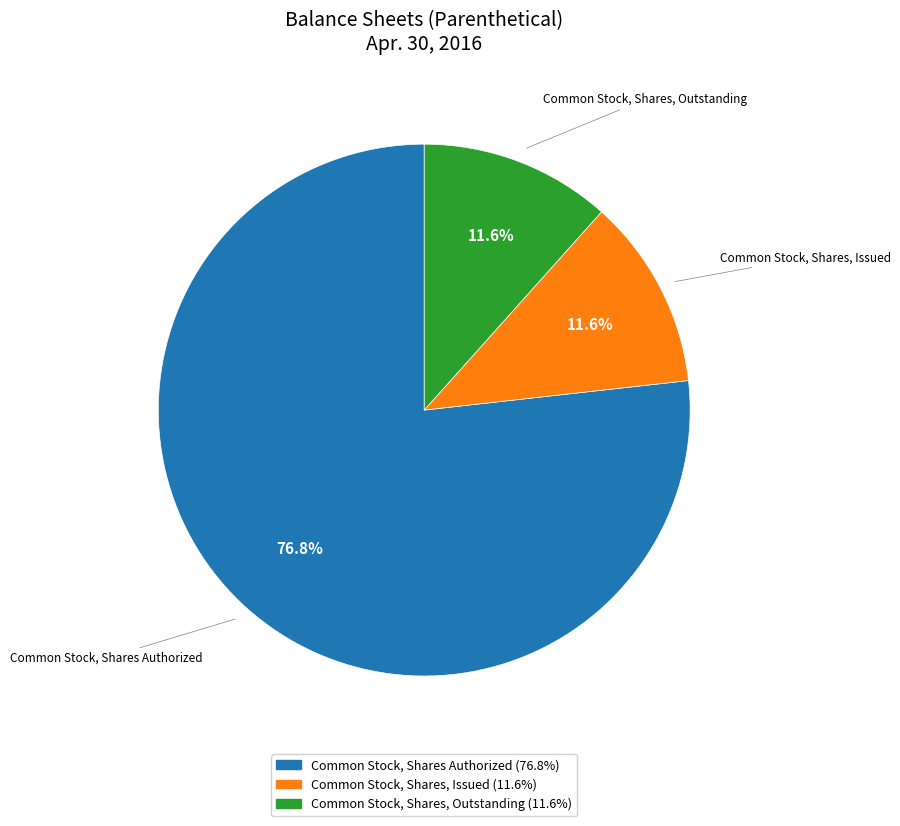

Do Common Stock, Shares, Outstanding and Common Stock, Shares Authorized together represent more than half of the pie?

Yes